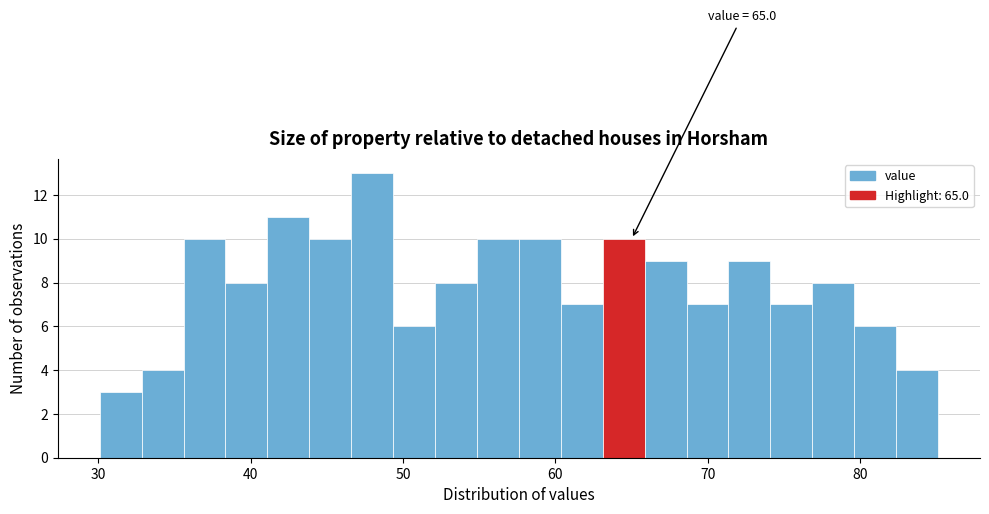

Read against the x-axis, roughly where is the centre of the tallest bar?

48